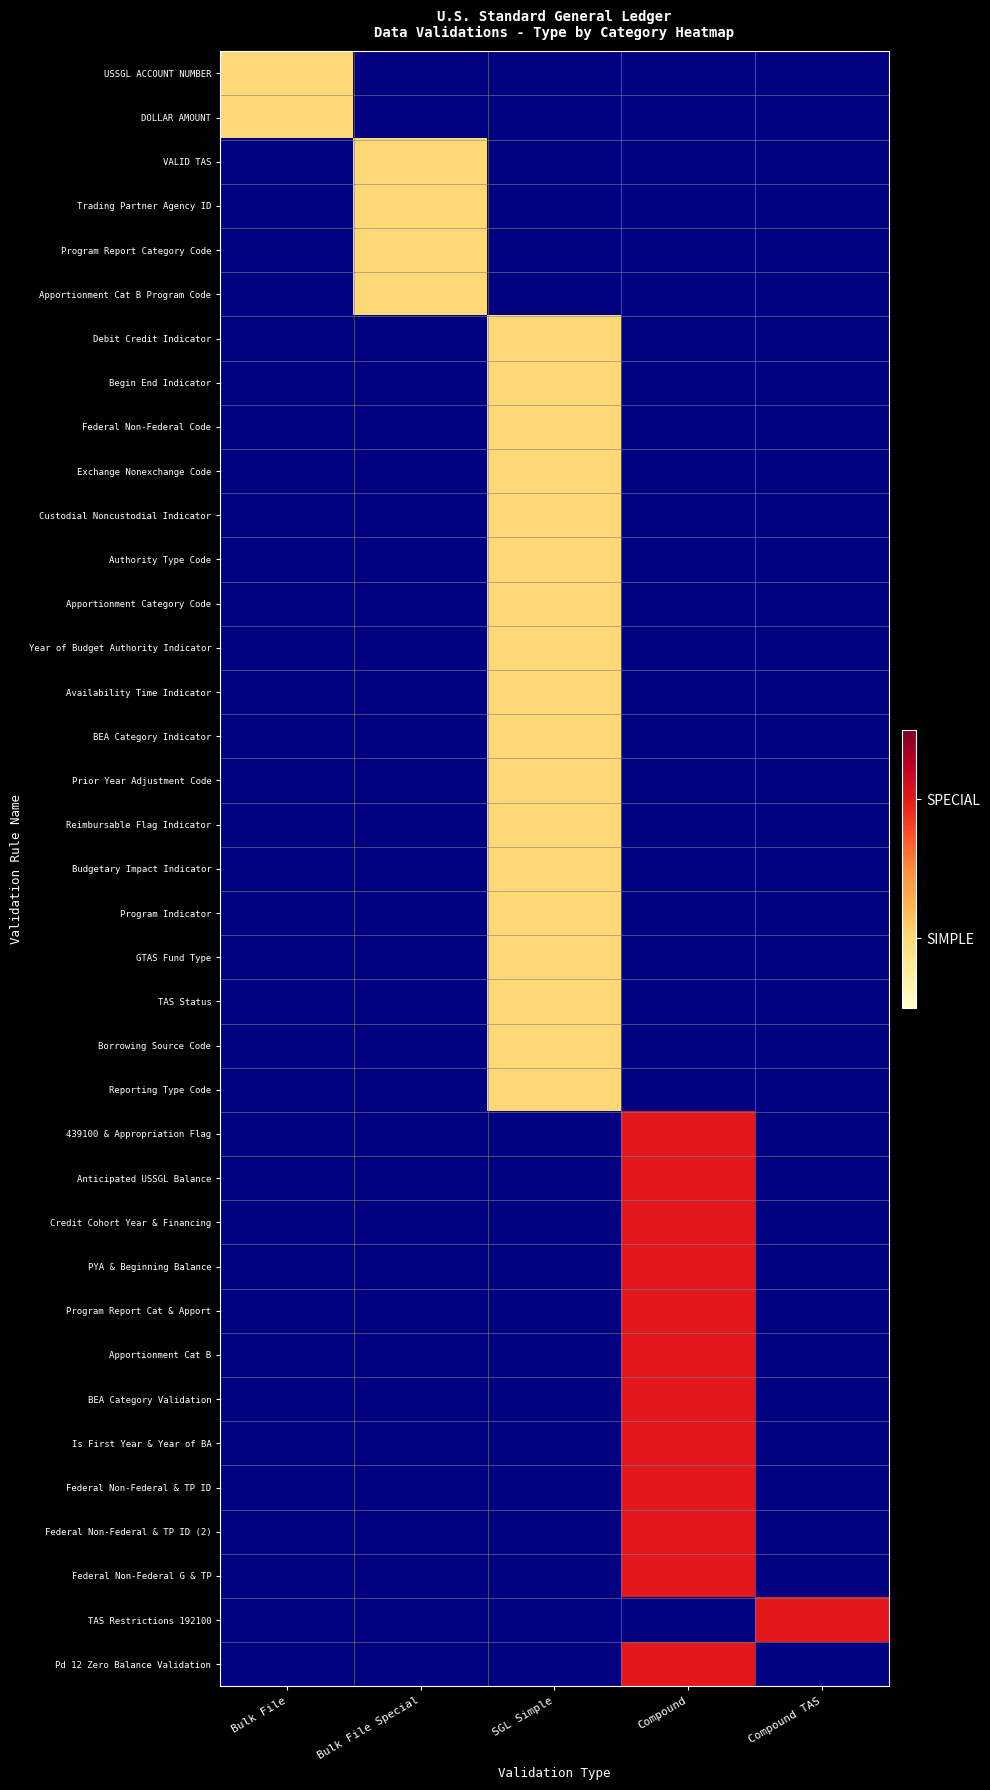

Reading right to left, transcribe all the data shown in this chart.

USSGL ACCOUNT NUMBER: Compound TAS=0	Compound=0	SGL Simple=0	Bulk File Special=0	Bulk File=1
DOLLAR AMOUNT: Compound TAS=0	Compound=0	SGL Simple=0	Bulk File Special=0	Bulk File=1
VALID TAS: Compound TAS=0	Compound=0	SGL Simple=0	Bulk File Special=1	Bulk File=0
Trading Partner Agency ID: Compound TAS=0	Compound=0	SGL Simple=0	Bulk File Special=1	Bulk File=0
Program Report Category Code: Compound TAS=0	Compound=0	SGL Simple=0	Bulk File Special=1	Bulk File=0
Apportionment Cat B Program Code: Compound TAS=0	Compound=0	SGL Simple=0	Bulk File Special=1	Bulk File=0
Debit Credit Indicator: Compound TAS=0	Compound=0	SGL Simple=1	Bulk File Special=0	Bulk File=0
Begin End Indicator: Compound TAS=0	Compound=0	SGL Simple=1	Bulk File Special=0	Bulk File=0
Federal Non-Federal Code: Compound TAS=0	Compound=0	SGL Simple=1	Bulk File Special=0	Bulk File=0
Exchange Nonexchange Code: Compound TAS=0	Compound=0	SGL Simple=1	Bulk File Special=0	Bulk File=0
Custodial Noncustodial Indicator: Compound TAS=0	Compound=0	SGL Simple=1	Bulk File Special=0	Bulk File=0
Authority Type Code: Compound TAS=0	Compound=0	SGL Simple=1	Bulk File Special=0	Bulk File=0
Apportionment Category Code: Compound TAS=0	Compound=0	SGL Simple=1	Bulk File Special=0	Bulk File=0
Year of Budget Authority Indicator: Compound TAS=0	Compound=0	SGL Simple=1	Bulk File Special=0	Bulk File=0
Availability Time Indicator: Compound TAS=0	Compound=0	SGL Simple=1	Bulk File Special=0	Bulk File=0
BEA Category Indicator: Compound TAS=0	Compound=0	SGL Simple=1	Bulk File Special=0	Bulk File=0
Prior Year Adjustment Code: Compound TAS=0	Compound=0	SGL Simple=1	Bulk File Special=0	Bulk File=0
Reimbursable Flag Indicator: Compound TAS=0	Compound=0	SGL Simple=1	Bulk File Special=0	Bulk File=0
Budgetary Impact Indicator: Compound TAS=0	Compound=0	SGL Simple=1	Bulk File Special=0	Bulk File=0
Program Indicator: Compound TAS=0	Compound=0	SGL Simple=1	Bulk File Special=0	Bulk File=0
GTAS Fund Type: Compound TAS=0	Compound=0	SGL Simple=1	Bulk File Special=0	Bulk File=0
TAS Status: Compound TAS=0	Compound=0	SGL Simple=1	Bulk File Special=0	Bulk File=0
Borrowing Source Code: Compound TAS=0	Compound=0	SGL Simple=1	Bulk File Special=0	Bulk File=0
Reporting Type Code: Compound TAS=0	Compound=0	SGL Simple=1	Bulk File Special=0	Bulk File=0
439100 & Appropriation Flag: Compound TAS=0	Compound=2	SGL Simple=0	Bulk File Special=0	Bulk File=0
Anticipated USSGL Balance: Compound TAS=0	Compound=2	SGL Simple=0	Bulk File Special=0	Bulk File=0
Credit Cohort Year & Financing: Compound TAS=0	Compound=2	SGL Simple=0	Bulk File Special=0	Bulk File=0
PYA & Beginning Balance: Compound TAS=0	Compound=2	SGL Simple=0	Bulk File Special=0	Bulk File=0
Program Report Cat & Apport: Compound TAS=0	Compound=2	SGL Simple=0	Bulk File Special=0	Bulk File=0
Apportionment Cat B: Compound TAS=0	Compound=2	SGL Simple=0	Bulk File Special=0	Bulk File=0
BEA Category Validation: Compound TAS=0	Compound=2	SGL Simple=0	Bulk File Special=0	Bulk File=0
Is First Year & Year of BA: Compound TAS=0	Compound=2	SGL Simple=0	Bulk File Special=0	Bulk File=0
Federal Non-Federal & TP ID: Compound TAS=0	Compound=2	SGL Simple=0	Bulk File Special=0	Bulk File=0
Federal Non-Federal & TP ID (2): Compound TAS=0	Compound=2	SGL Simple=0	Bulk File Special=0	Bulk File=0
Federal Non-Federal G & TP: Compound TAS=0	Compound=2	SGL Simple=0	Bulk File Special=0	Bulk File=0
TAS Restrictions 192100: Compound TAS=2	Compound=0	SGL Simple=0	Bulk File Special=0	Bulk File=0
Pd 12 Zero Balance Validation: Compound TAS=0	Compound=2	SGL Simple=0	Bulk File Special=0	Bulk File=0